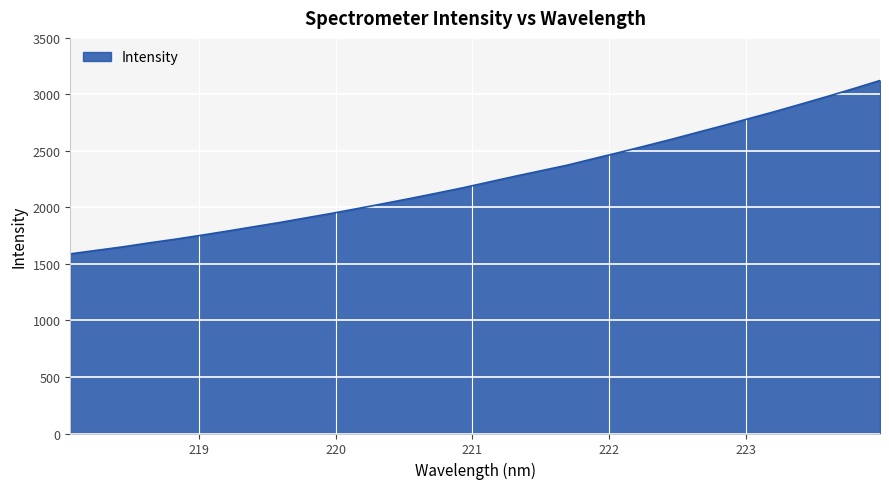

What is the maximum value shown in the chart?

3123.1